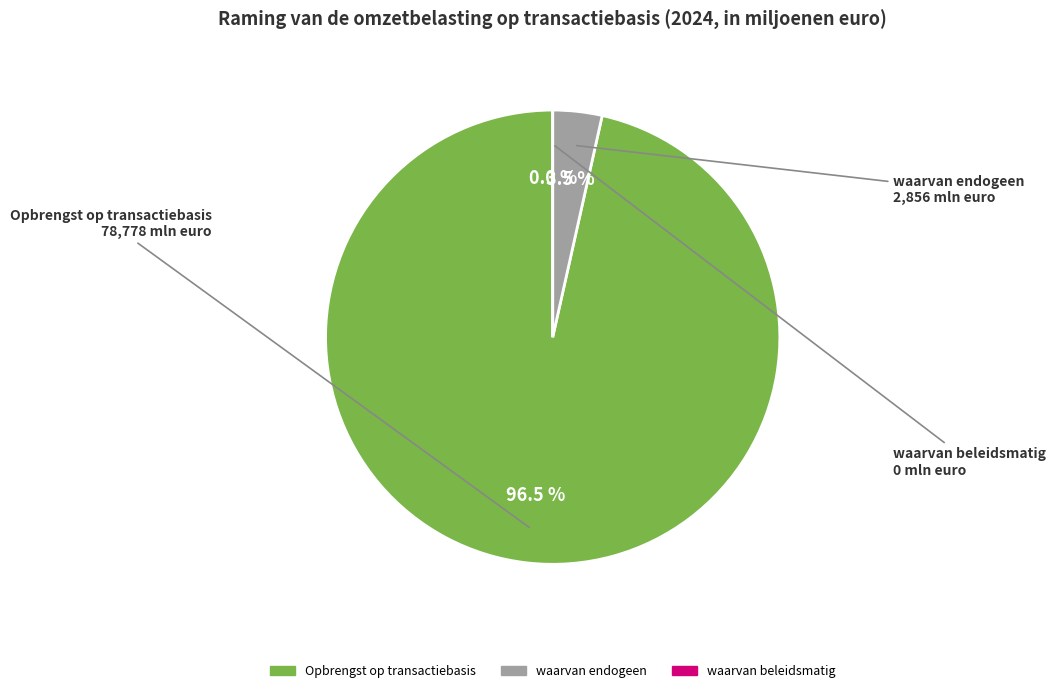

What is the majority slice?

Opbrengst op transactiebasis